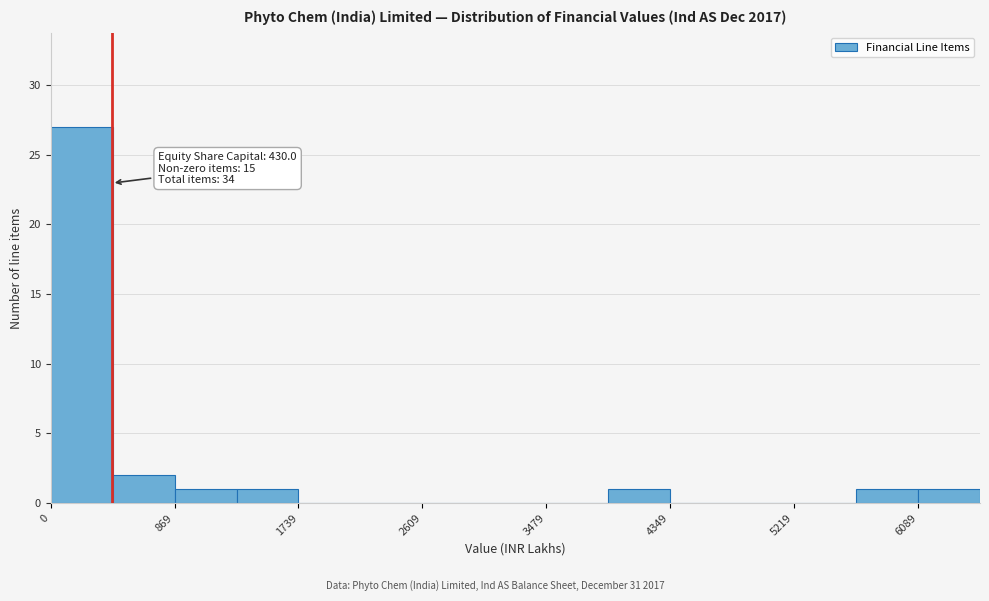

Which range on the x-axis has the tallest bar?

0 to 400